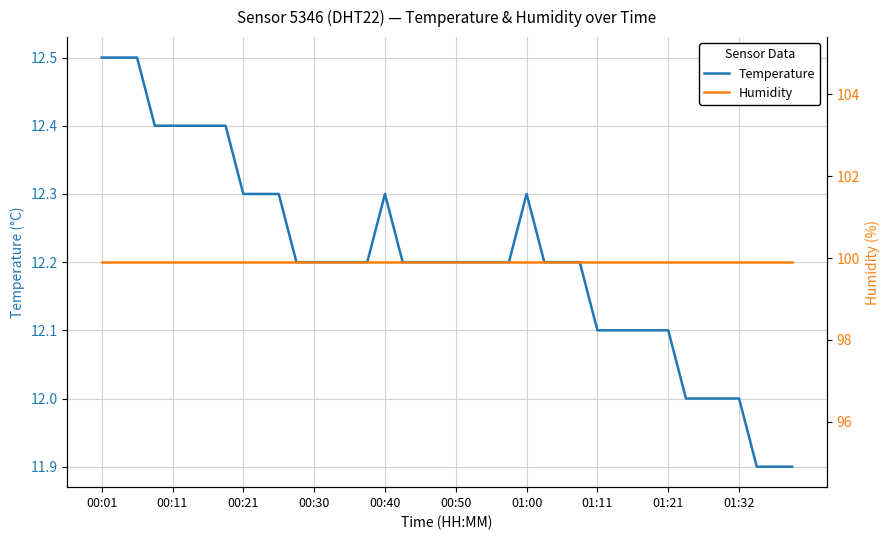

Which series has the largest total across all categories?

Humidity